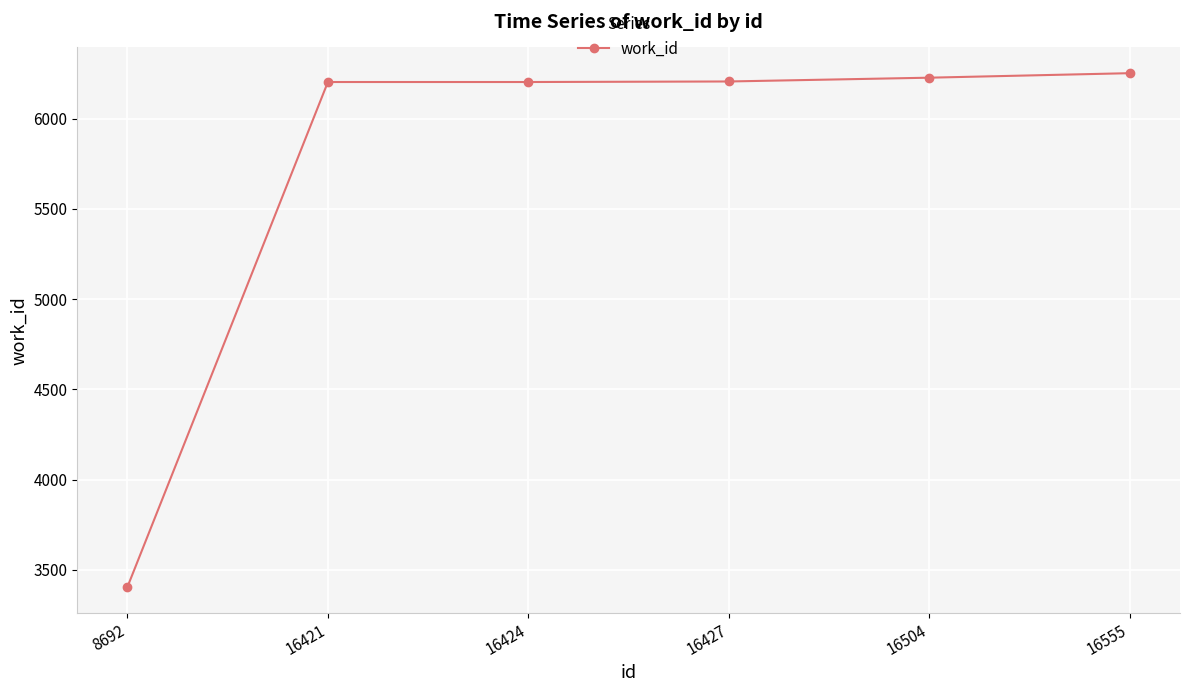

The chart shows a value of 6206 at 16427. True or false?

True